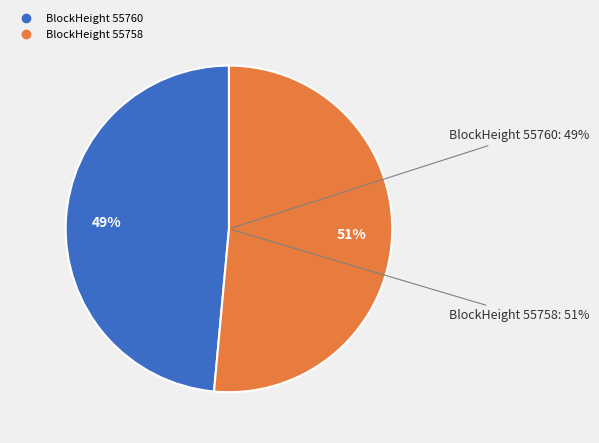

True or false: 55760 accounts for 7% of the total.

False